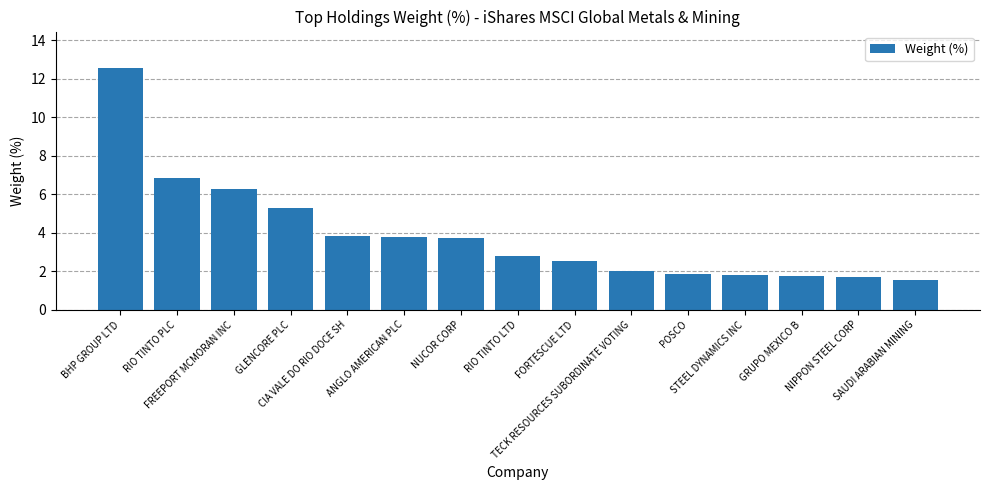

What is the average value?

3.9